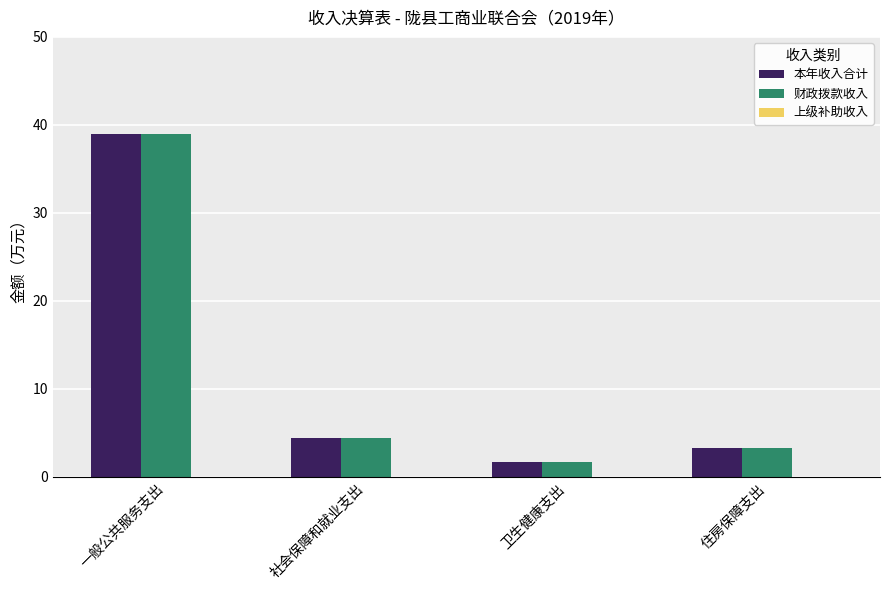

What is the label of the 1st bar from the right?

住房保障支出